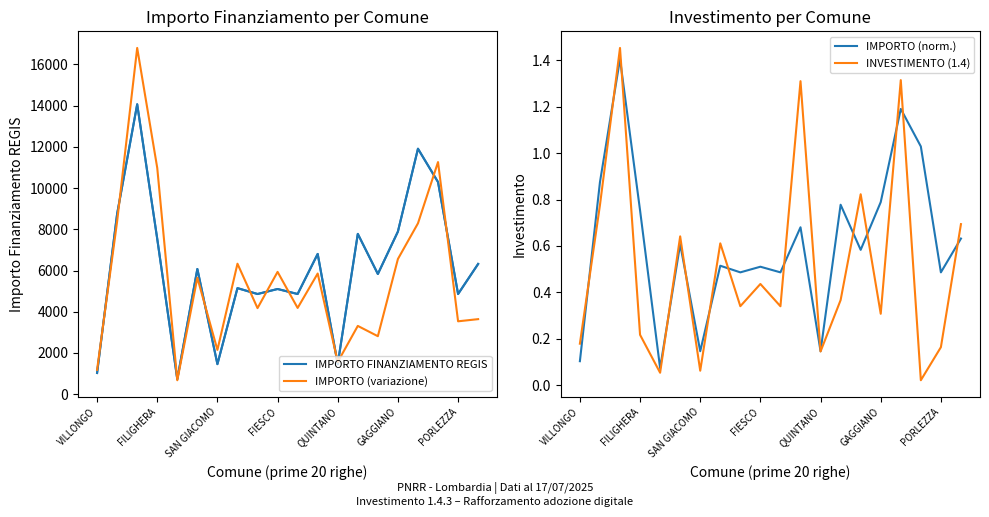

What is the lowest value of the IMPORTO (variazione) series?

677.8